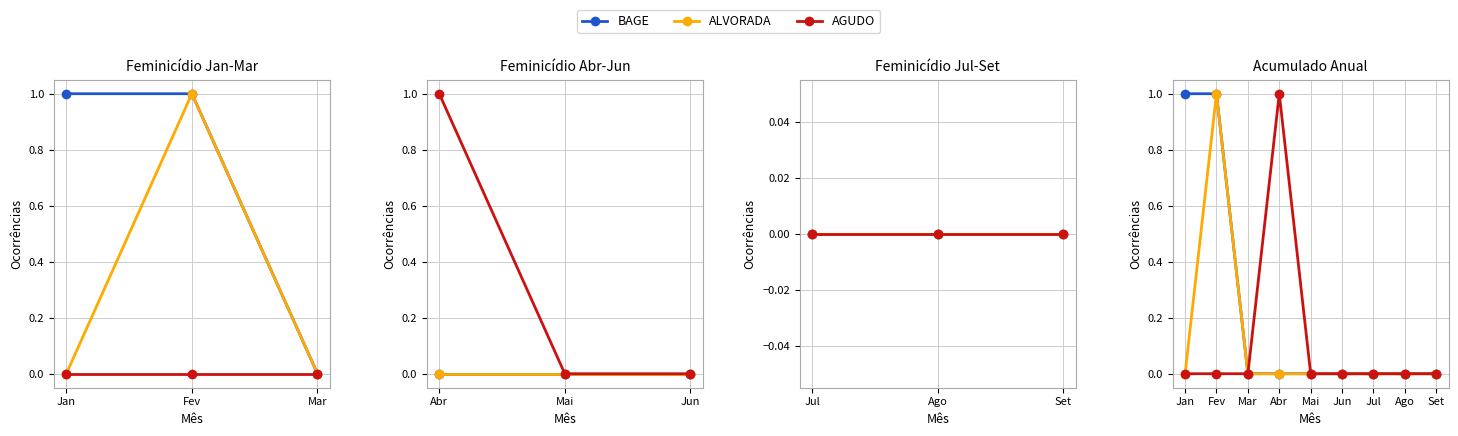

Does the chart display data point markers on the line(s)?

Yes